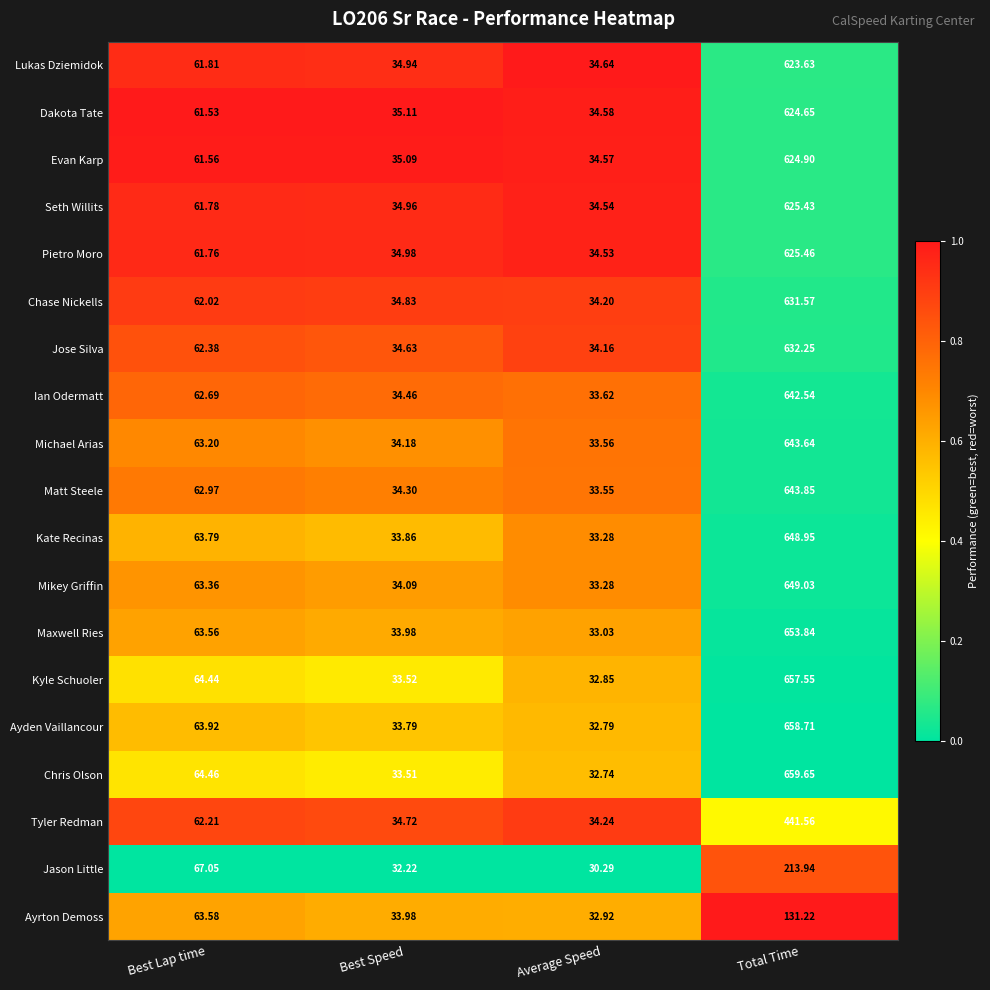

At which label does Ayden Vaillancour first exceed 63?

Best Lap time